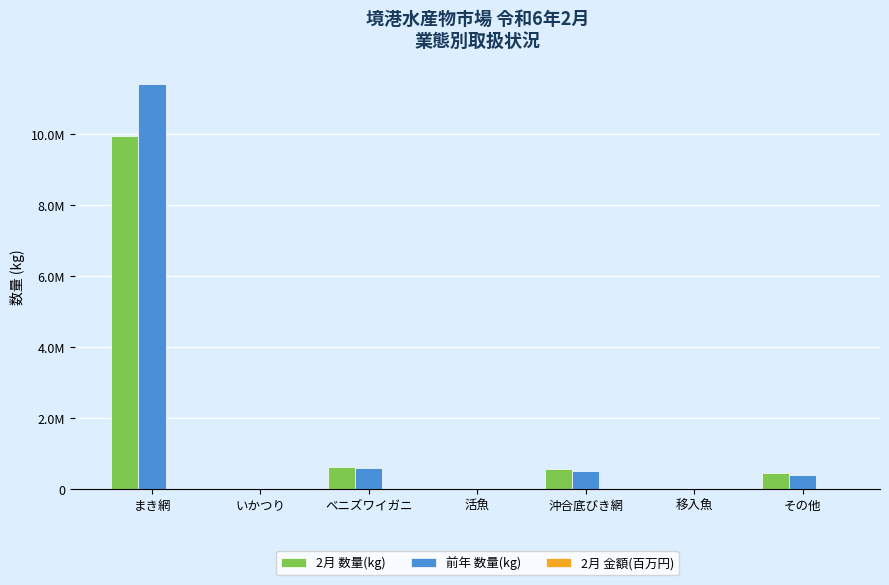

What is the spread (max minus min) of values at ベニズワイガニ?

628440.8